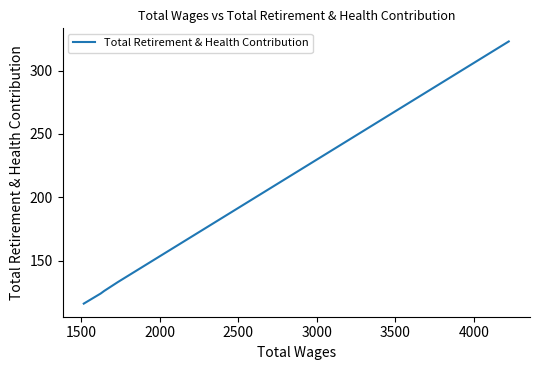

The value at 3000 is 56. True or false?

False